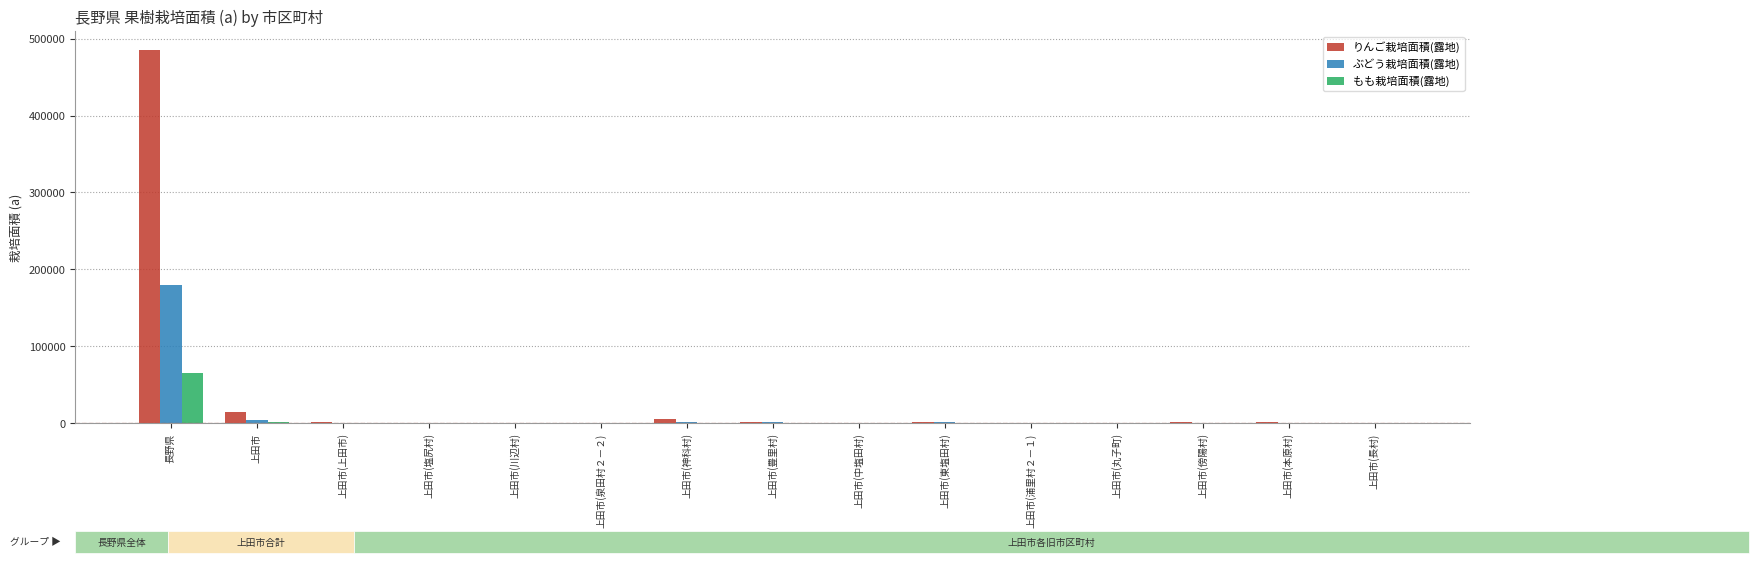

Which series has the largest total across all categories?

りんご栽培面積(露地)